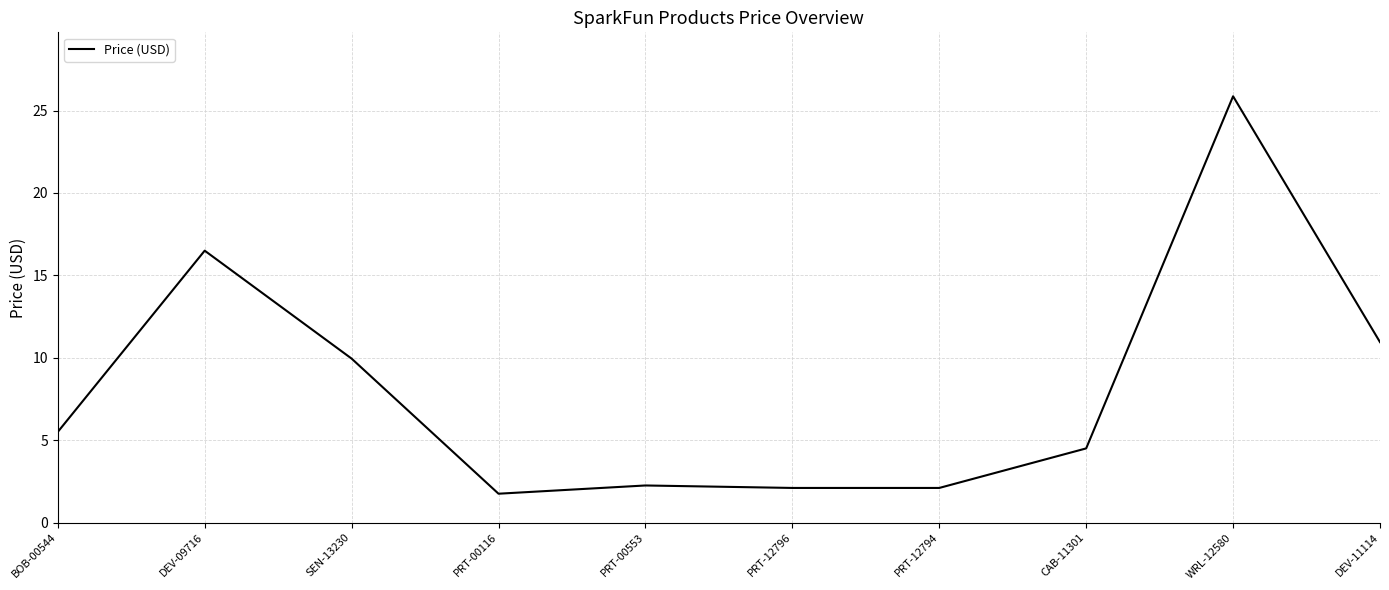

What is the sum of all values?

81.5